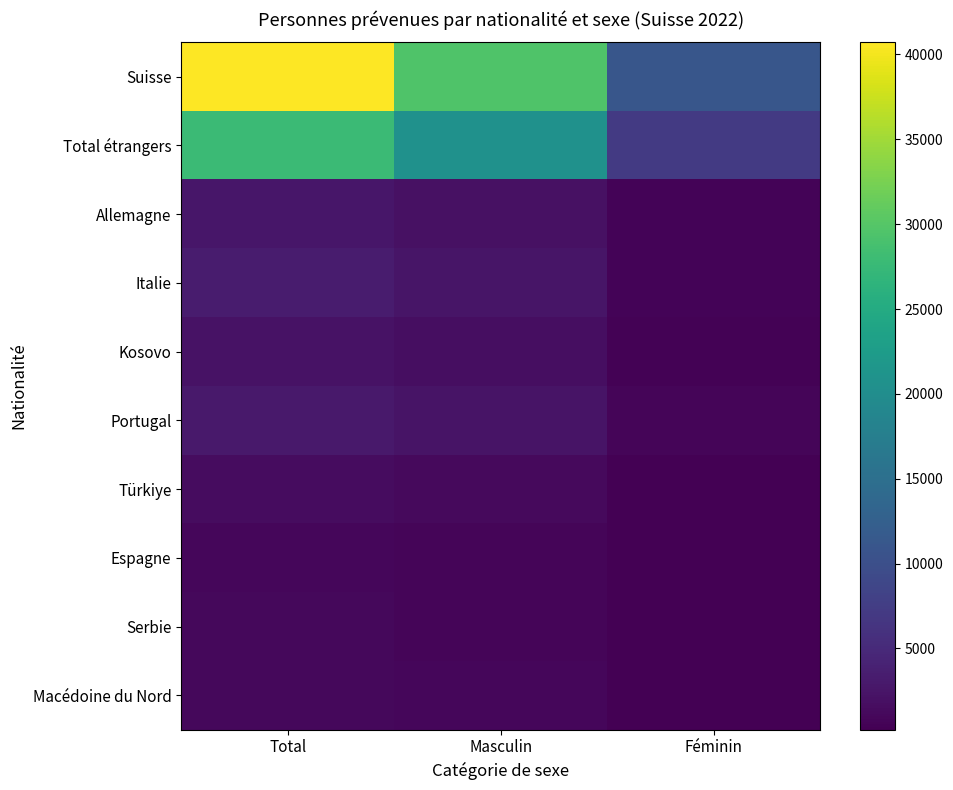

Which series has the largest range (max minus min)?

Suisse